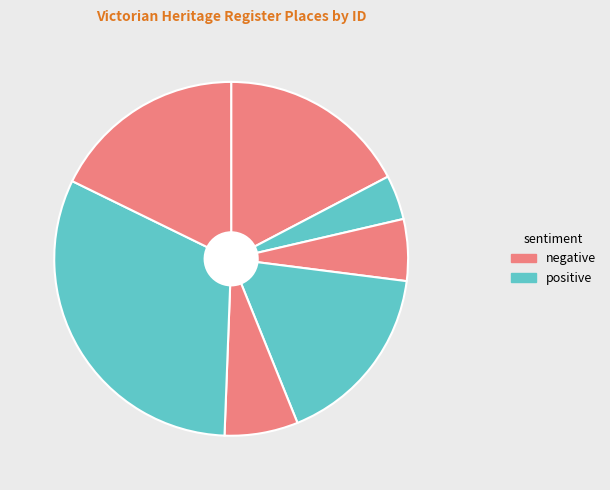

How many slices are in this pie chart?

7